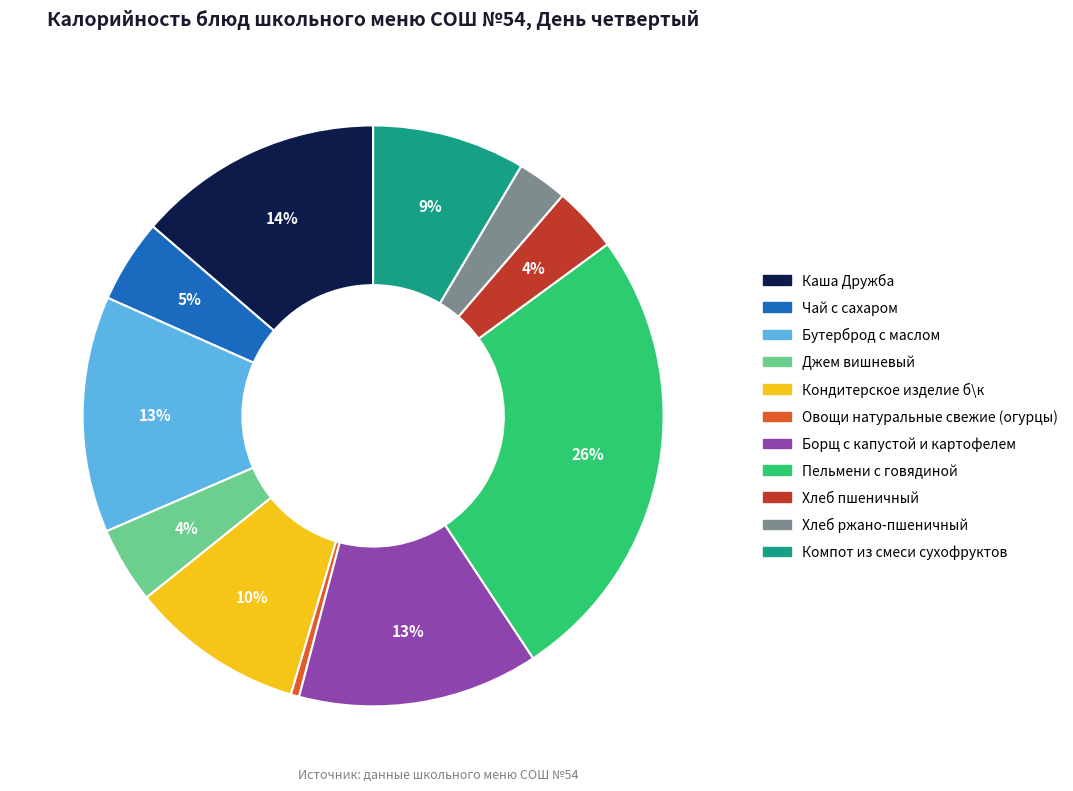

To the nearest percent, what portion does Пельмени с говядиной represent?

26%